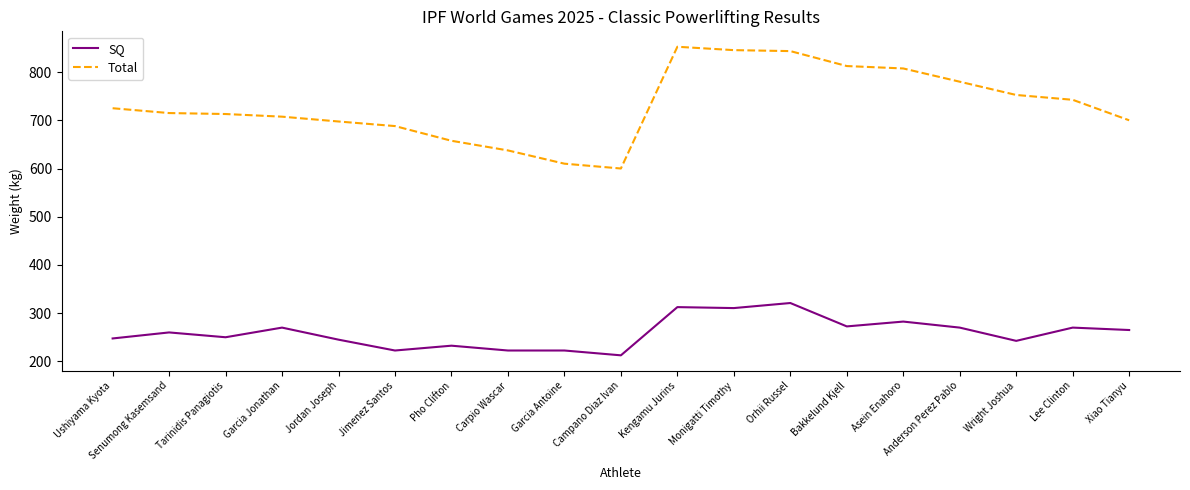

True or false: SQ and Total intersect in this chart.

False